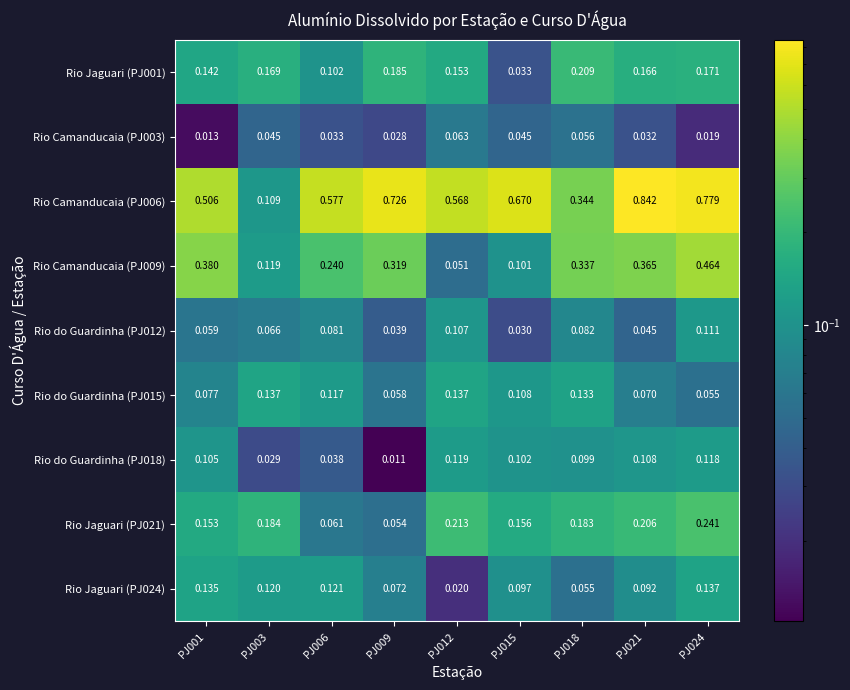

Which series changed the most between PJ009 and PJ012?

Rio Camanducaia (PJ009)